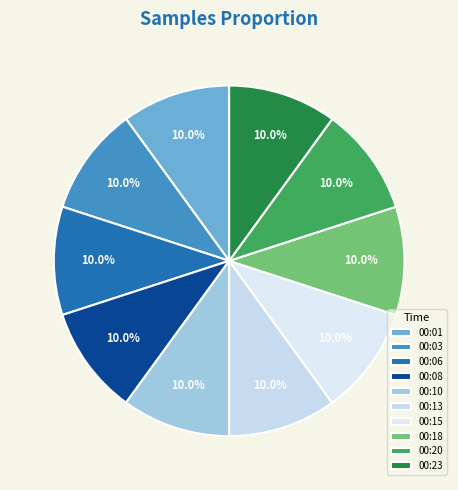

Does 00:03 represent more than half of the total?

No